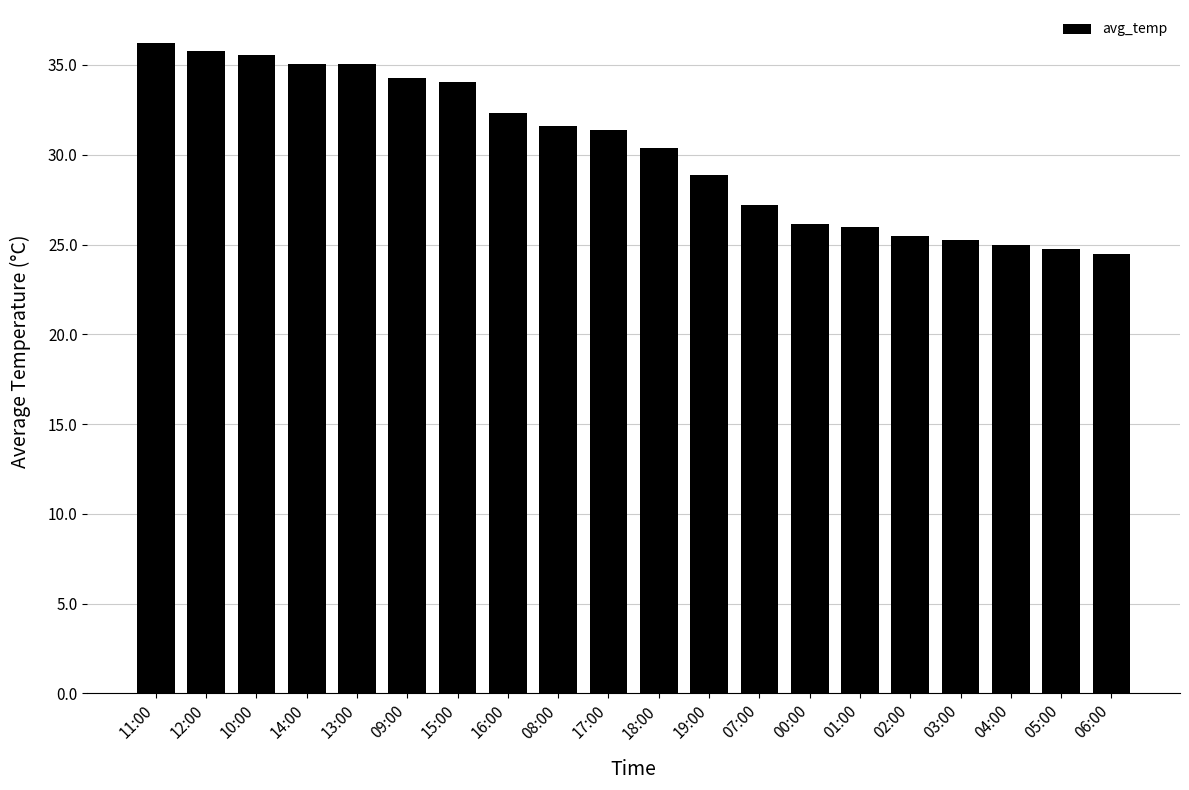

At which label does the data first exceed 31?

11:00